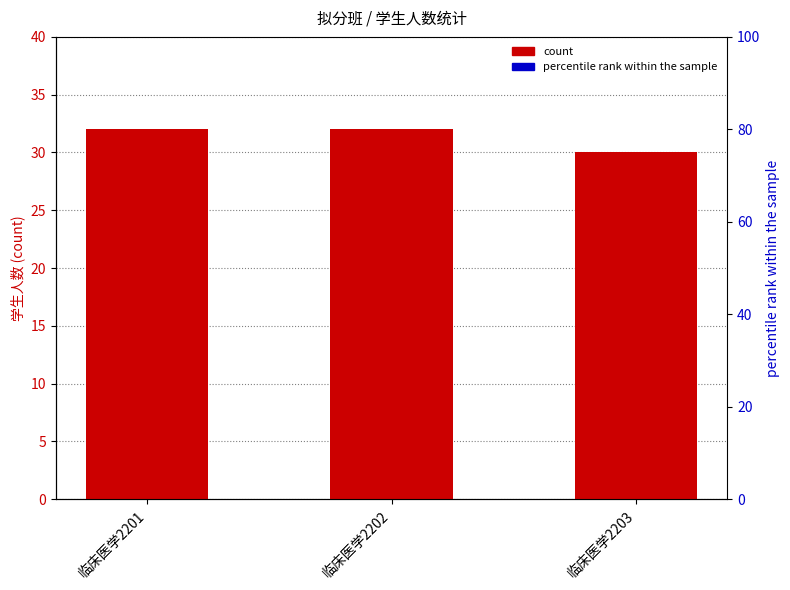

What is the difference between the values at 临床医学2203 and 临床医学2201?

2